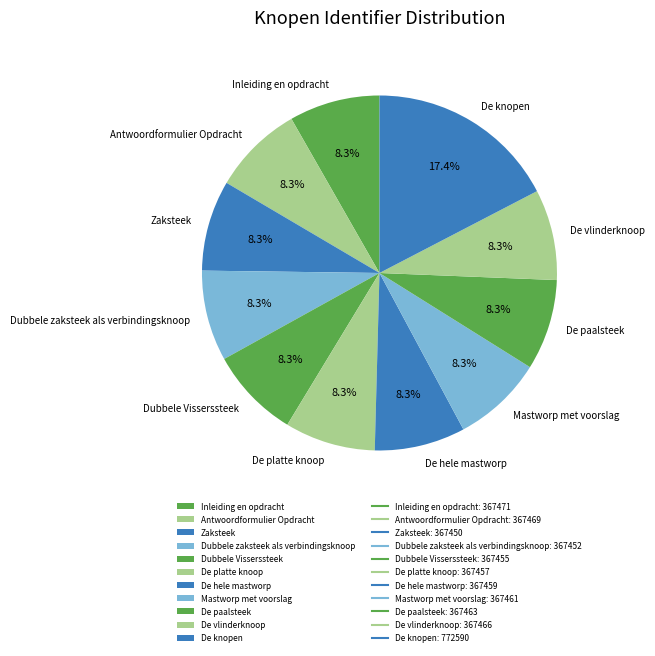

How many slices are in this pie chart?

11